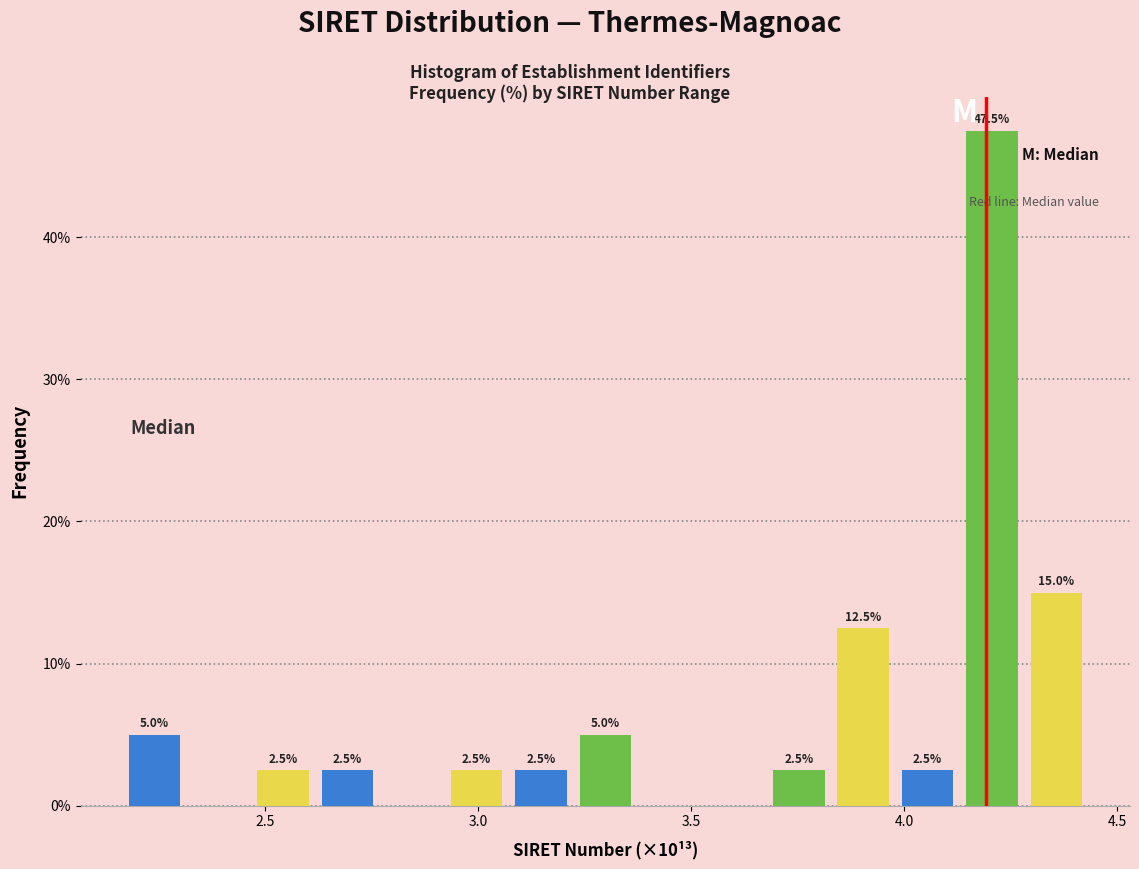

Read against the x-axis, roughly where is the centre of the tallest bar?

4.20